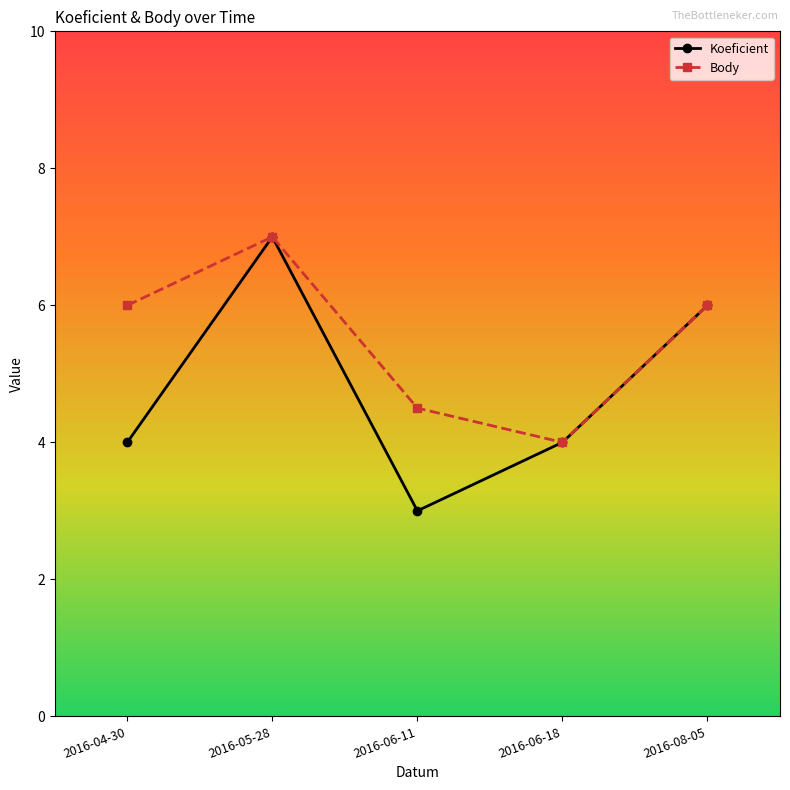

What position from the left is 2016-08-05?

5